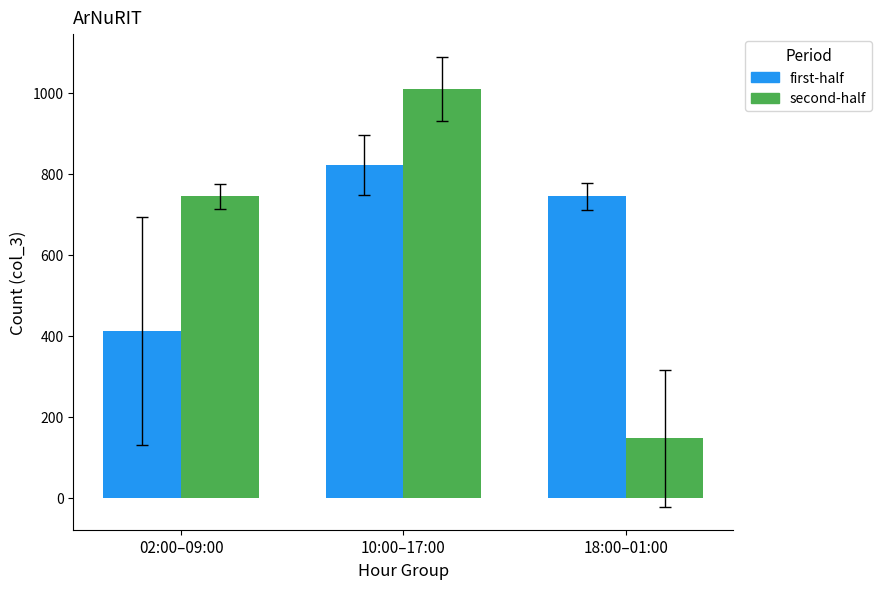

How many distinct data groups are displayed?

2